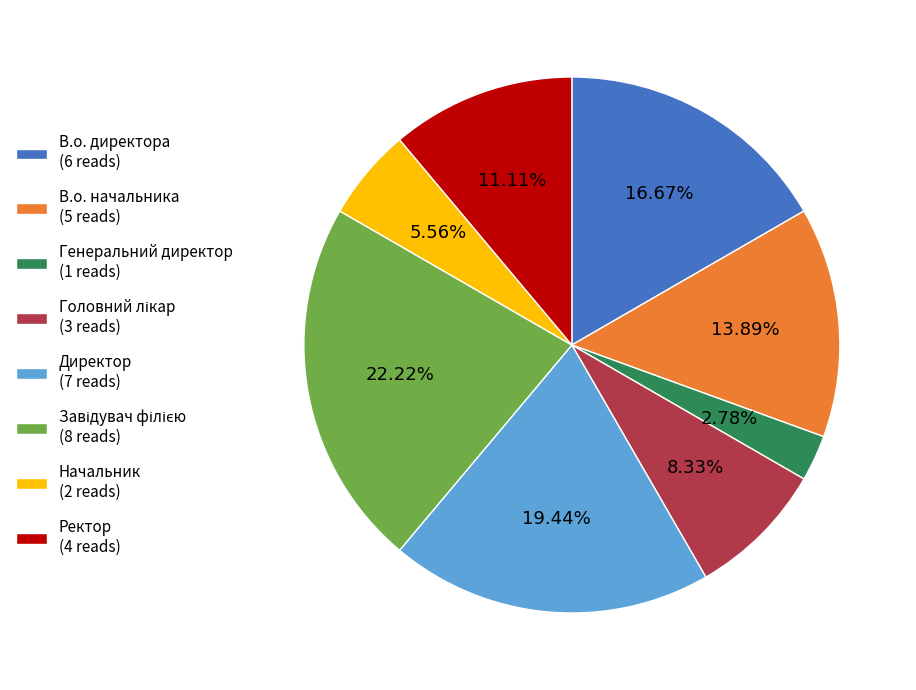

To the nearest percent, what is the average slice percentage?

12%